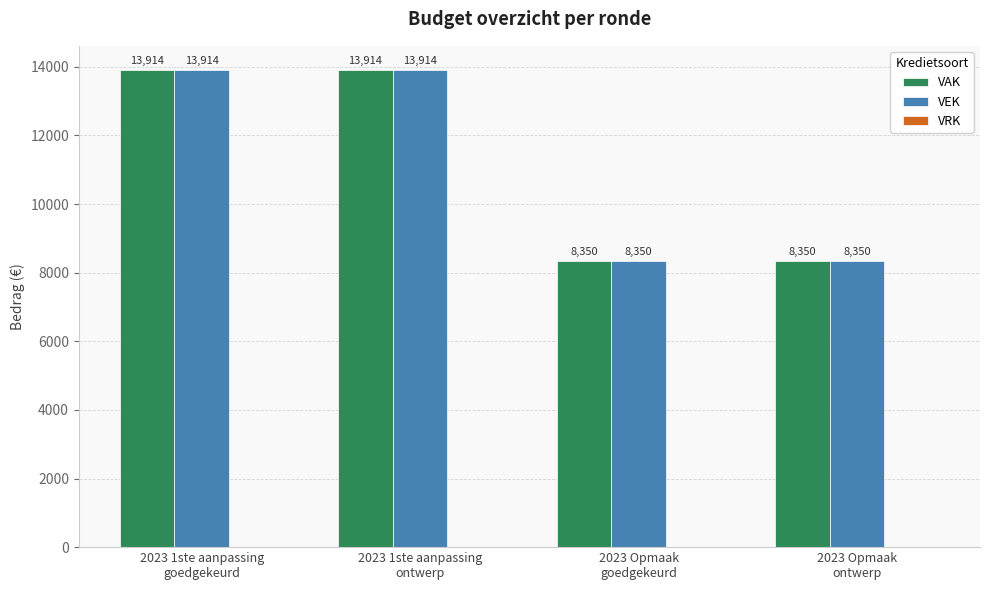

What is the value of the VEK bar at the 4th from the left?

8350